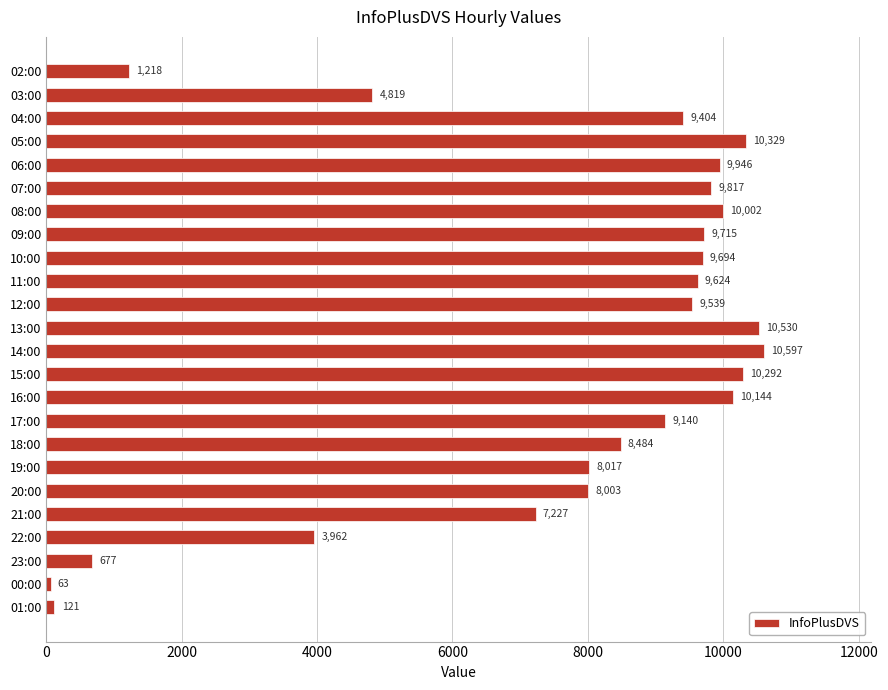

How many values are below 9539?

12